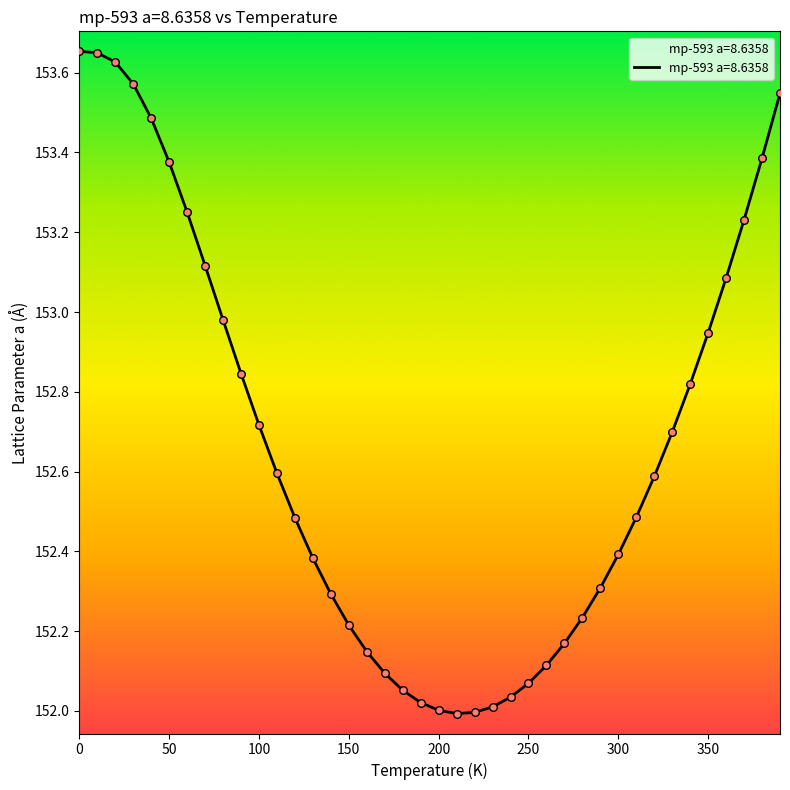

What is the difference between the maximum and minimum values?

1.7